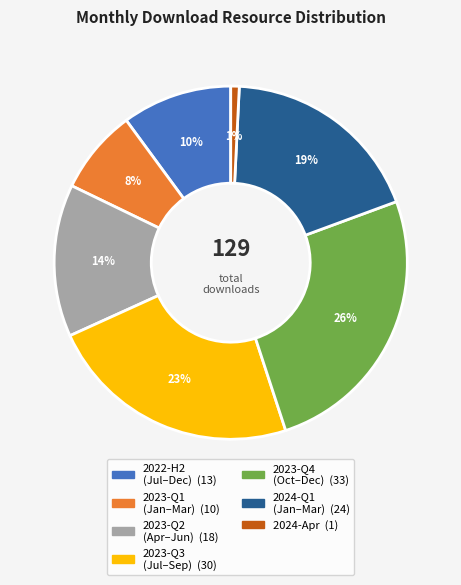

To the nearest percent, what is the average slice percentage?

14%